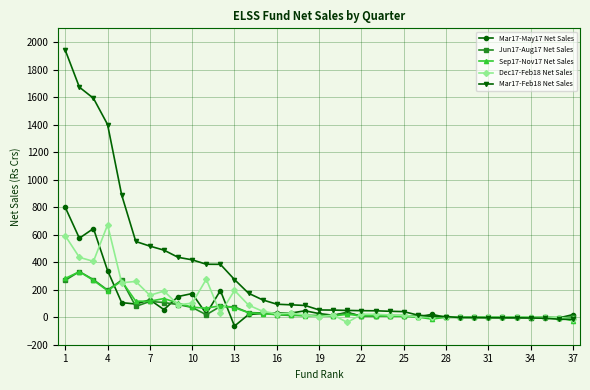

What is the maximum value for Jun17-Aug17 Net Sales?

331.8